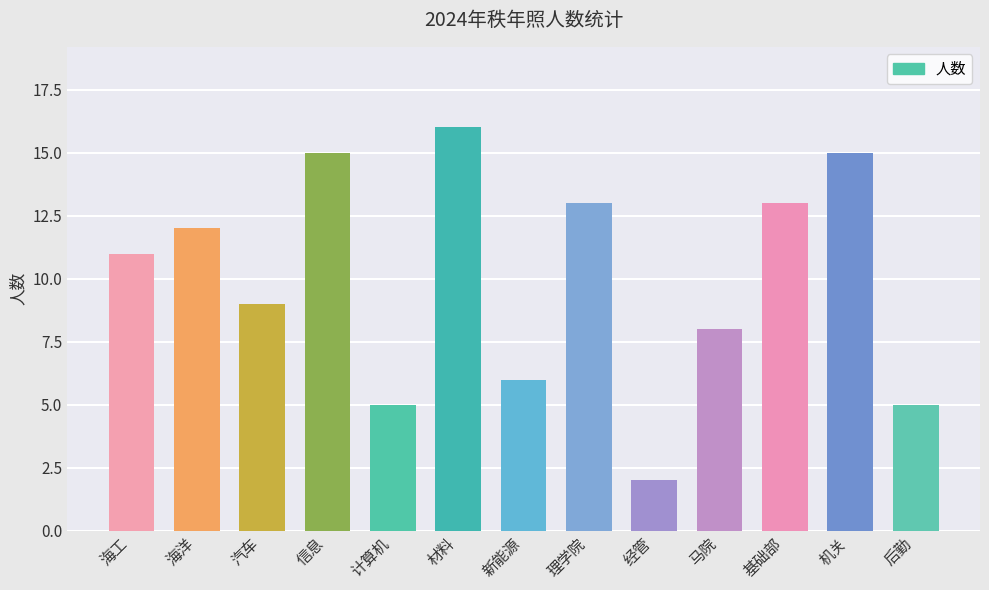

At which category does the chart reach its minimum across all series?

经管